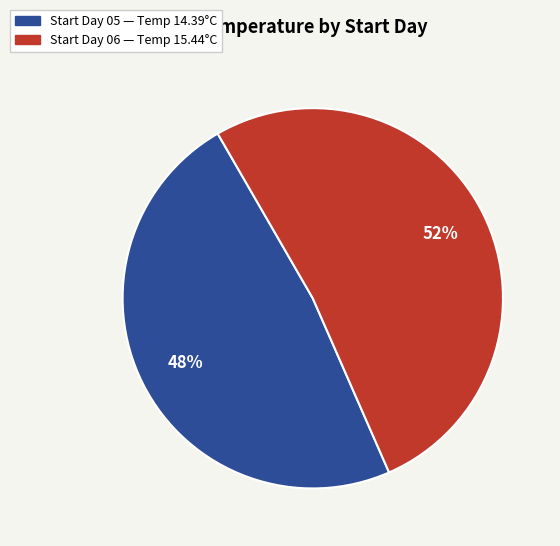

Does any single category account for the majority?

Yes